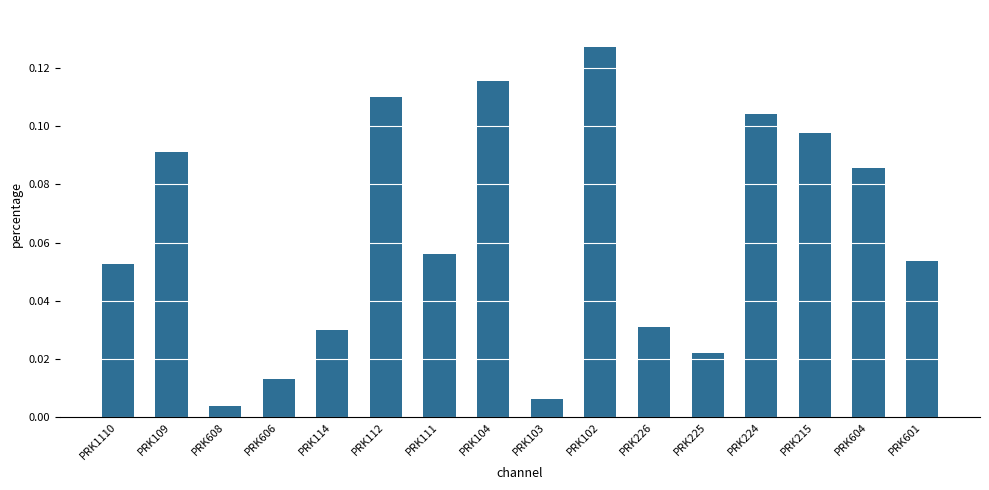

What position from the left is PRK604?

15